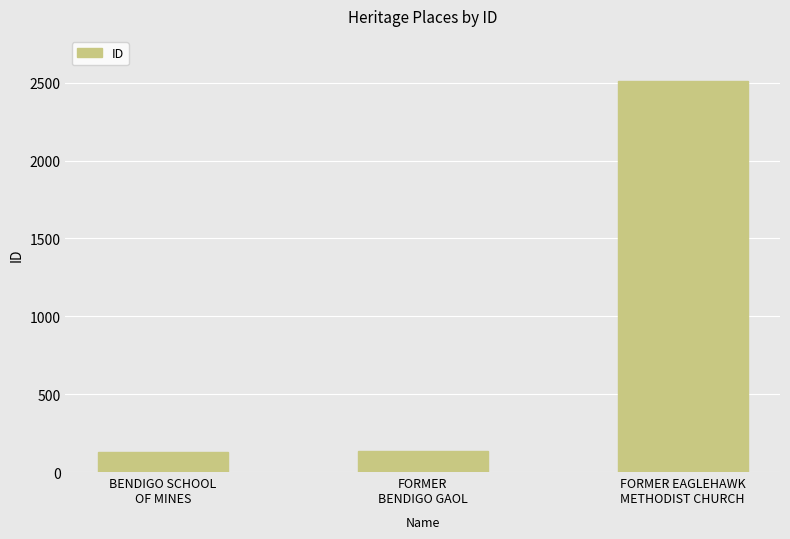

Where is the data nearest to the value 1320?

FORMER
BENDIGO GAOL